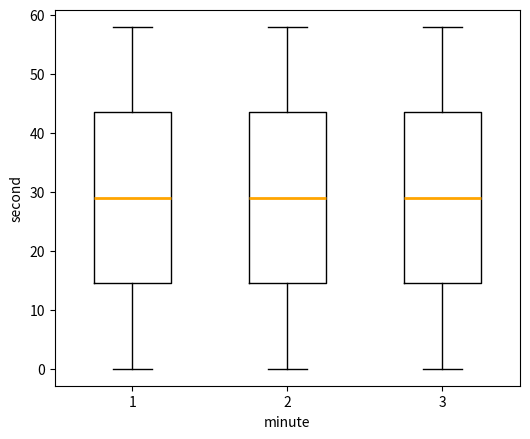

Reading left to right, read every box against the y-axis: the position of its median line, the range the box covers, and the ends of its whiskers. The values are not printed on the chart, so give them approximately, as read against the axis.

1: median 29, box 15 to 44, whiskers 0 to 58
2: median 29, box 15 to 44, whiskers 0 to 58
3: median 29, box 15 to 44, whiskers 0 to 58